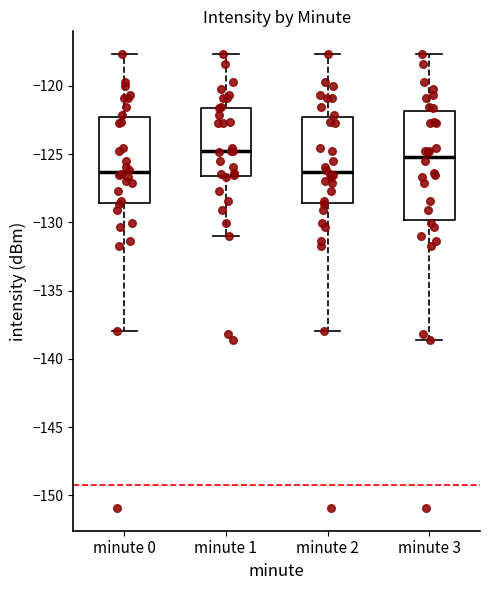

Where is the upper edge of the box for minute 3 on the y-axis? The values are not printed on the chart, so give them approximately, as read against the axis.

-122.0